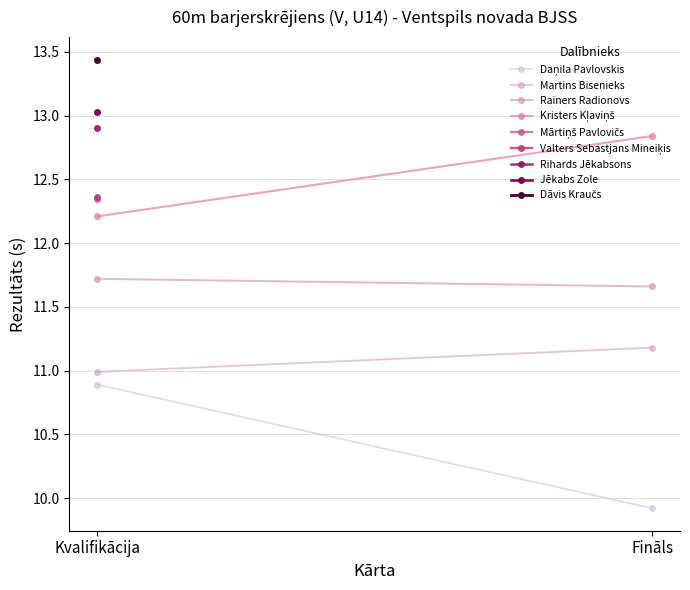

Which label corresponds to the smallest value in the chart?

Fināls